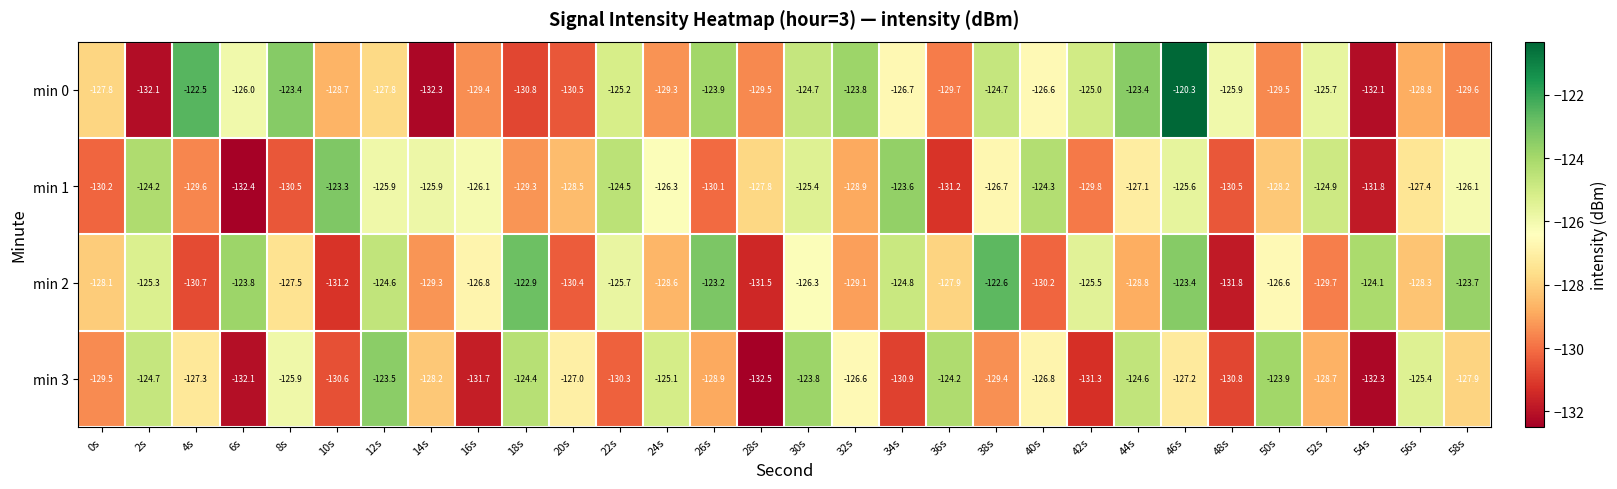

What is the approximate value of min 1 at 44s?

-127.1